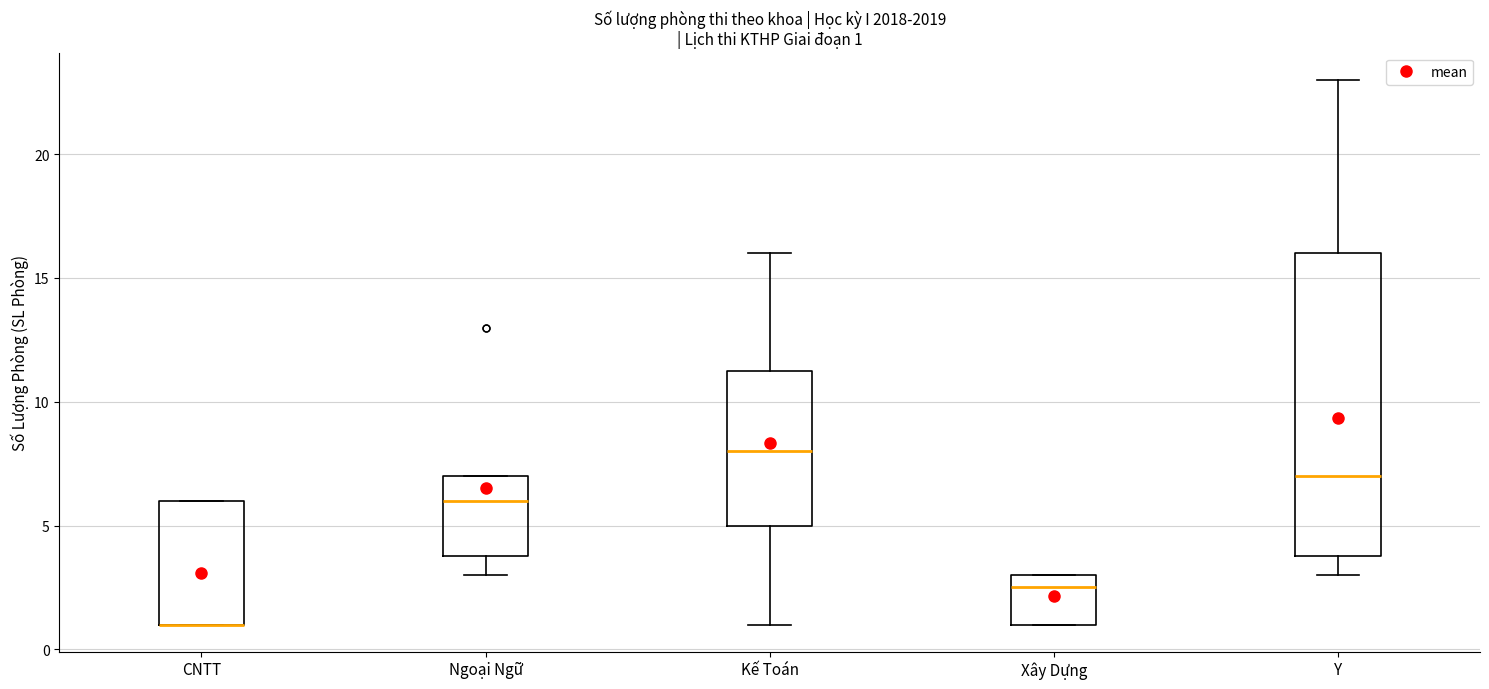

Comparing the boxes themselves (not the whiskers), which one is the tallest?

Y